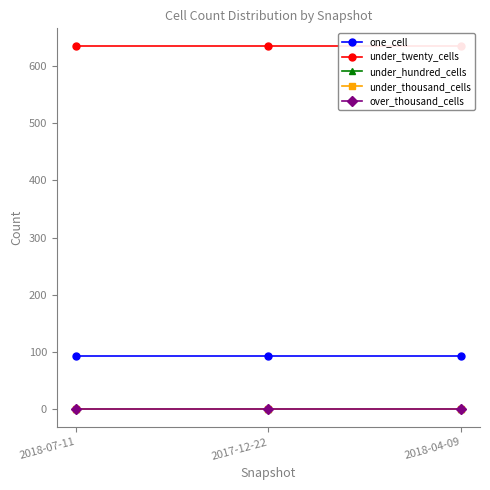

Does the chart have visible grid lines?

No